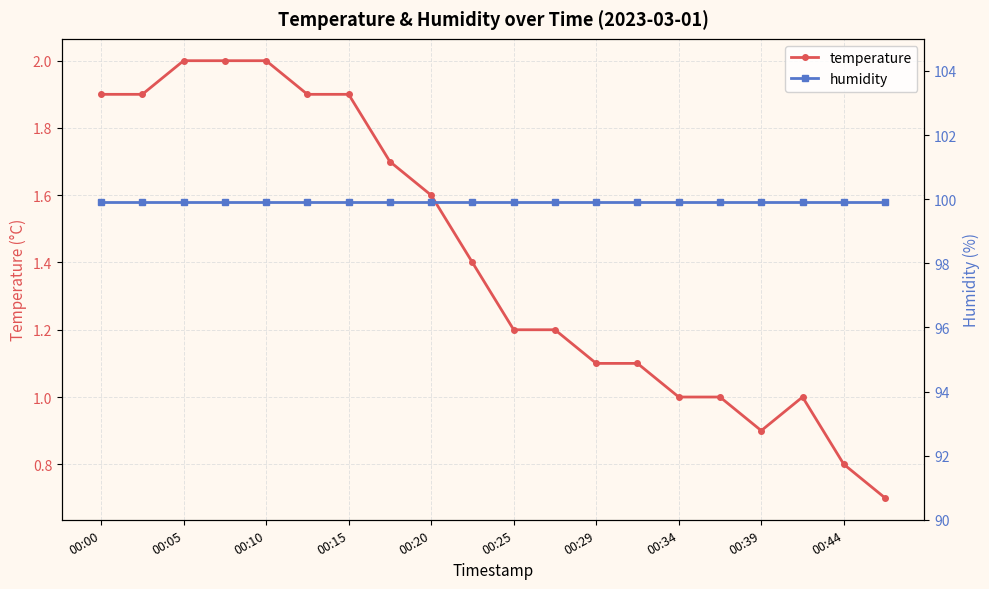

How many values in the temperature series are below 1?

3